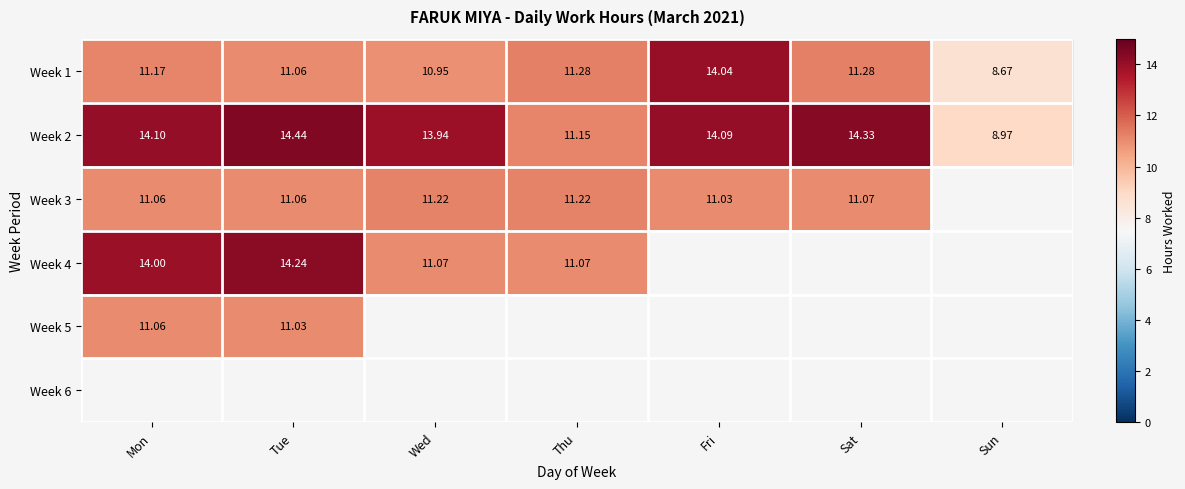

Is the value of Week 4 at Tue greater than the value of Week 2 at Thu?

Yes